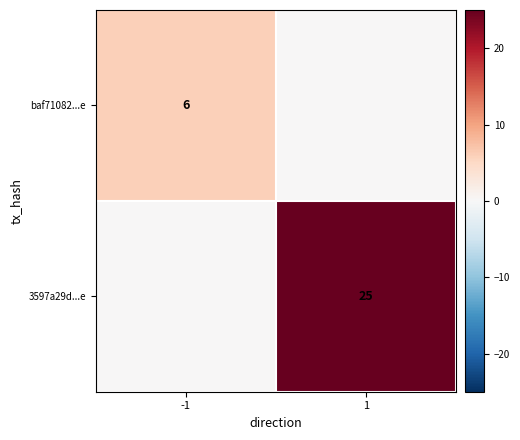

At which category is the sum across all series the highest?

1